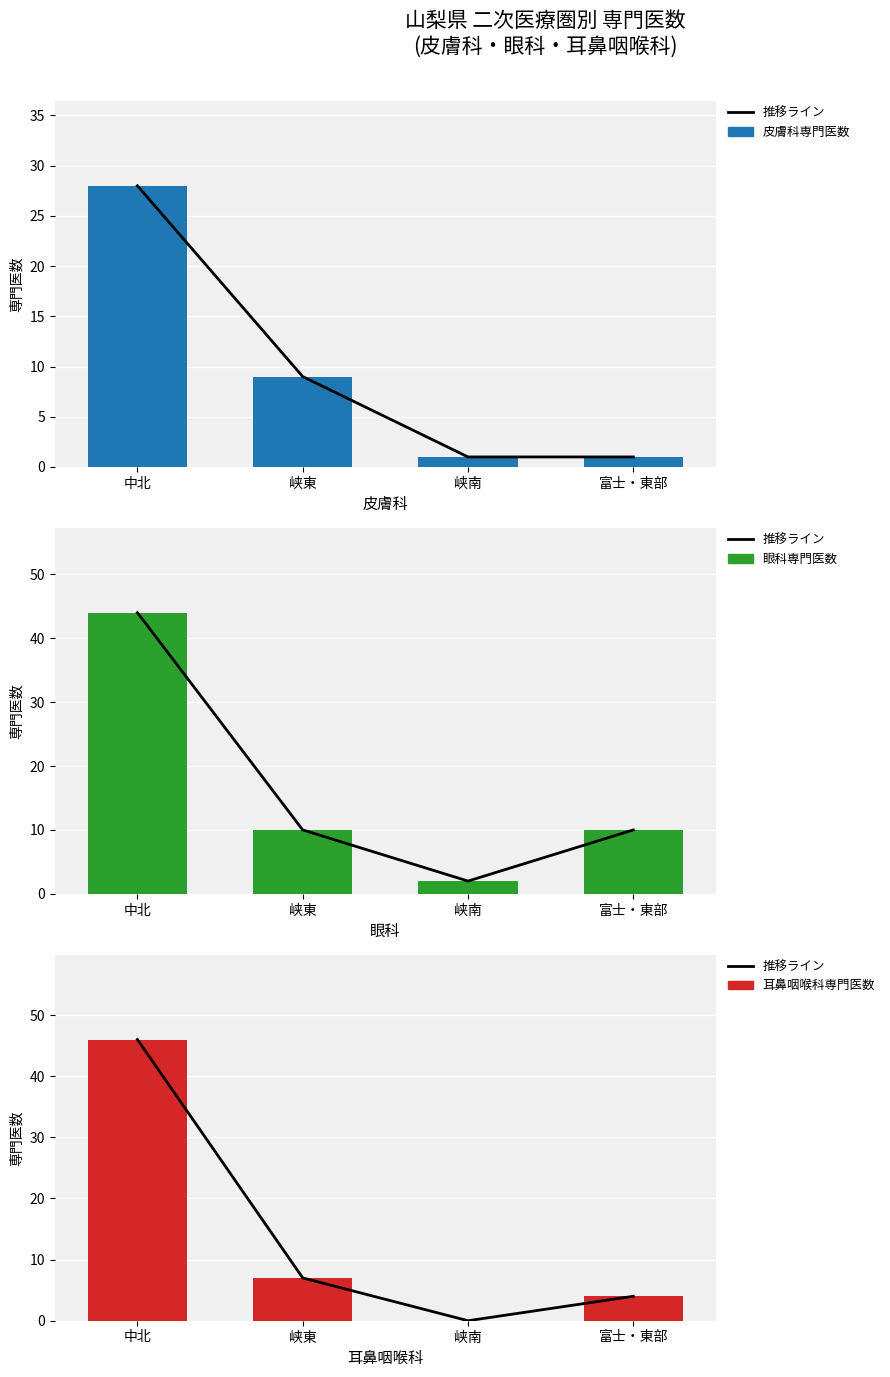

Does the chart contain stacked bars?

No